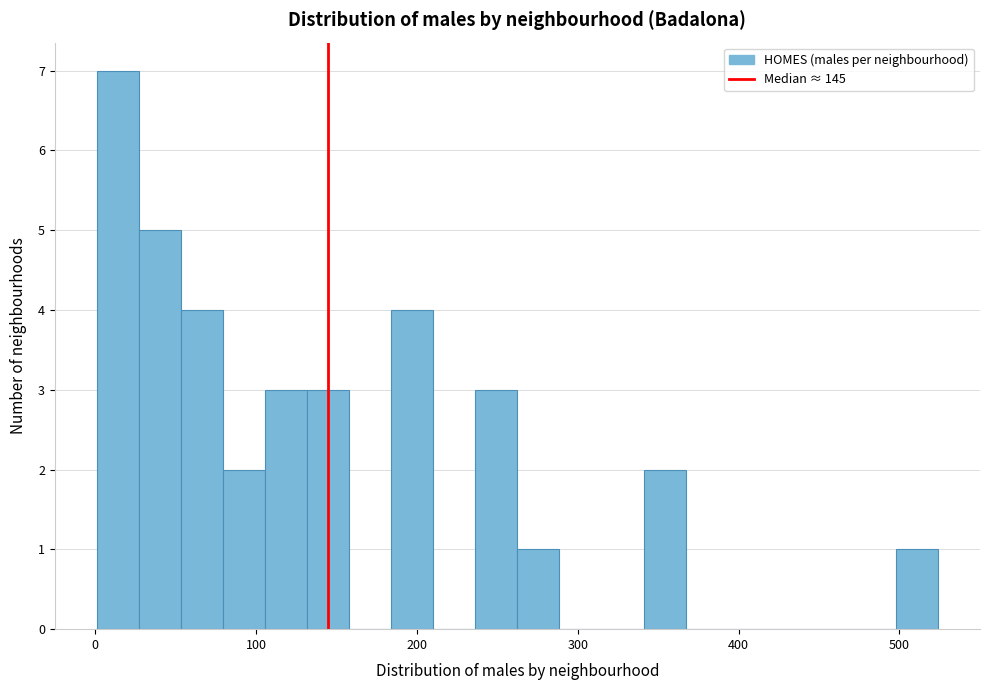

Read against the x-axis, roughly where is the centre of the tallest bar?

10